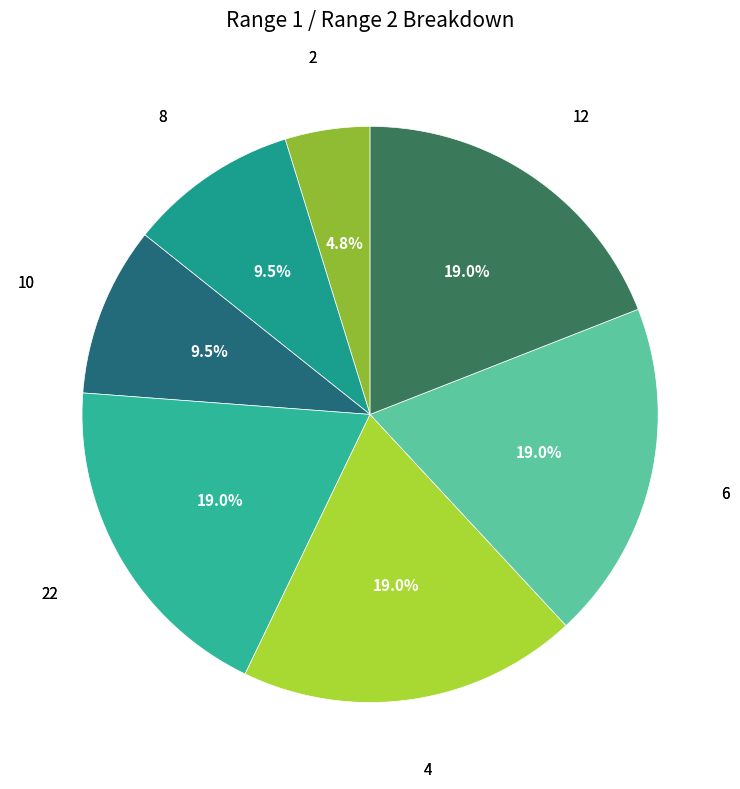

Rank the categories by value from highest to lowest.

22, 4, 6, 12, 8, 10, 2